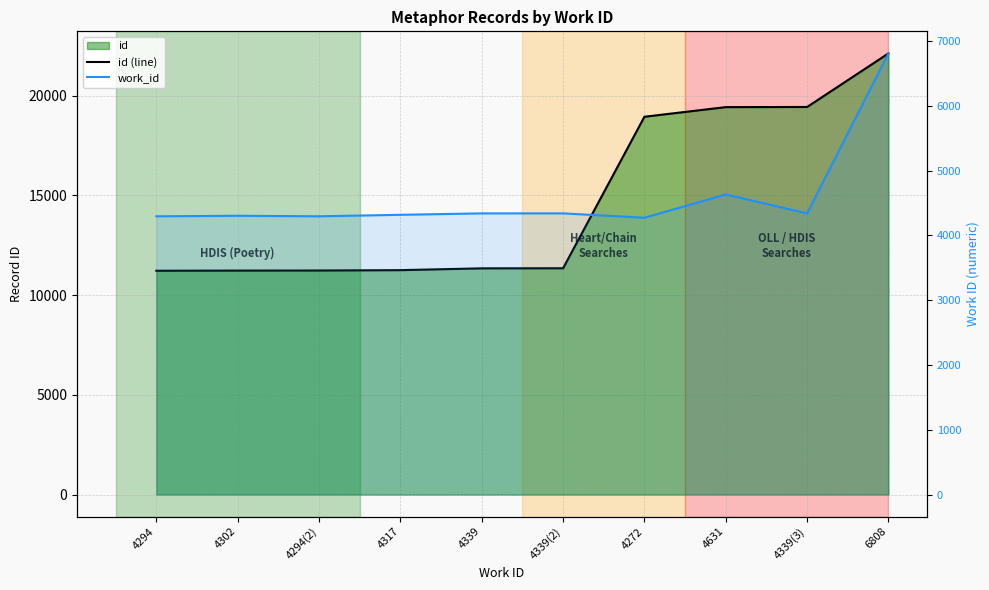

At which label does id (line) first exceed 11348?

4272